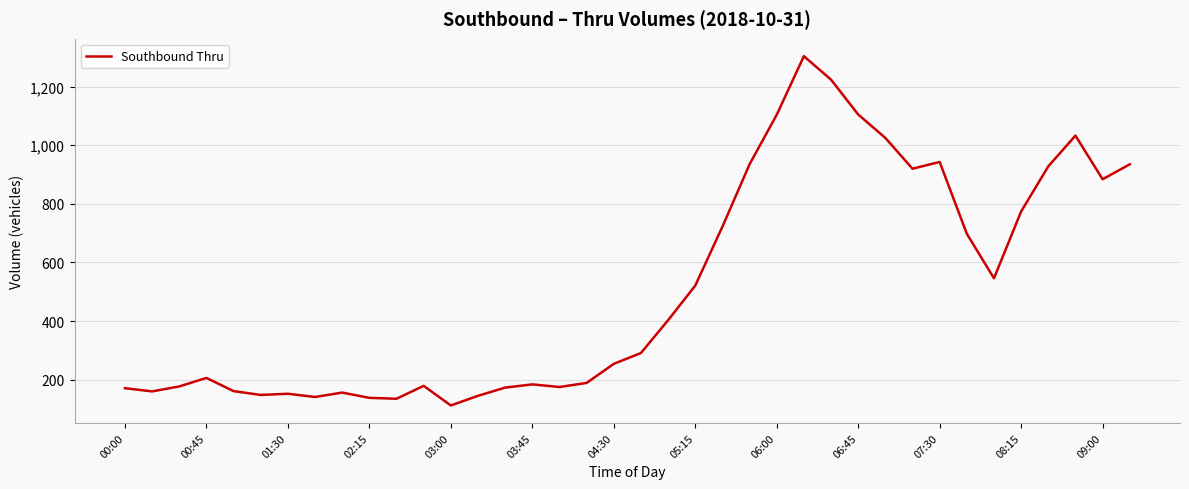

What is the difference between the maximum and minimum values?

1192